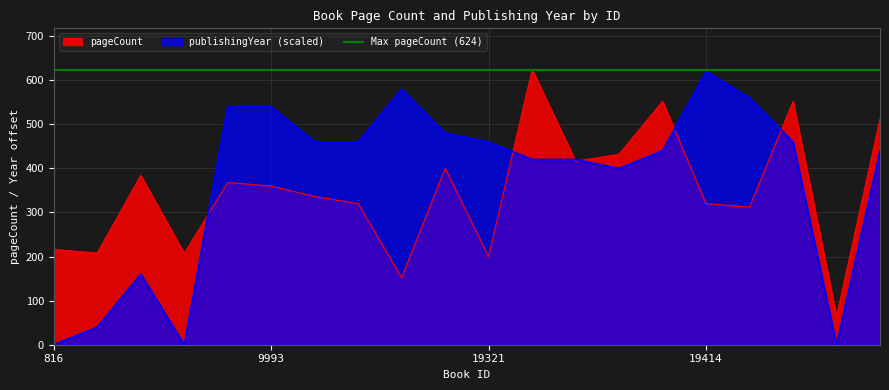

What is the label of the 14th point from the right?

10514